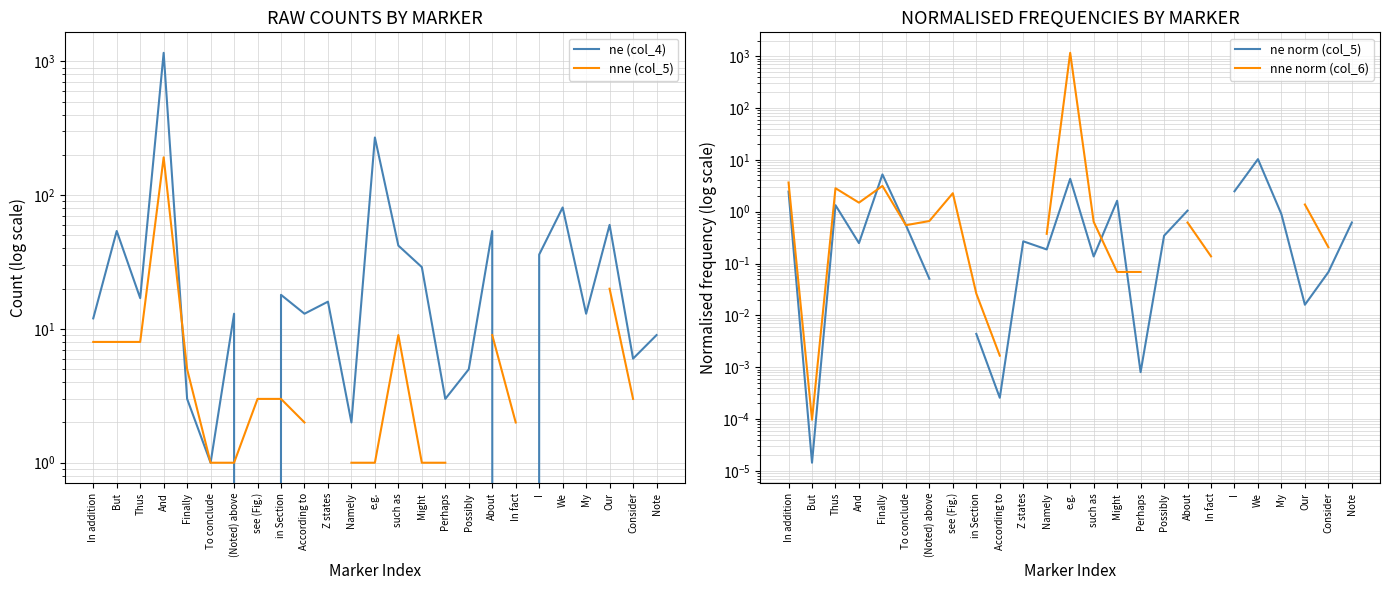

List the series in order of their peak value, highest first.

nne norm (col_6), ne (col_4), nne (col_5), ne norm (col_5)